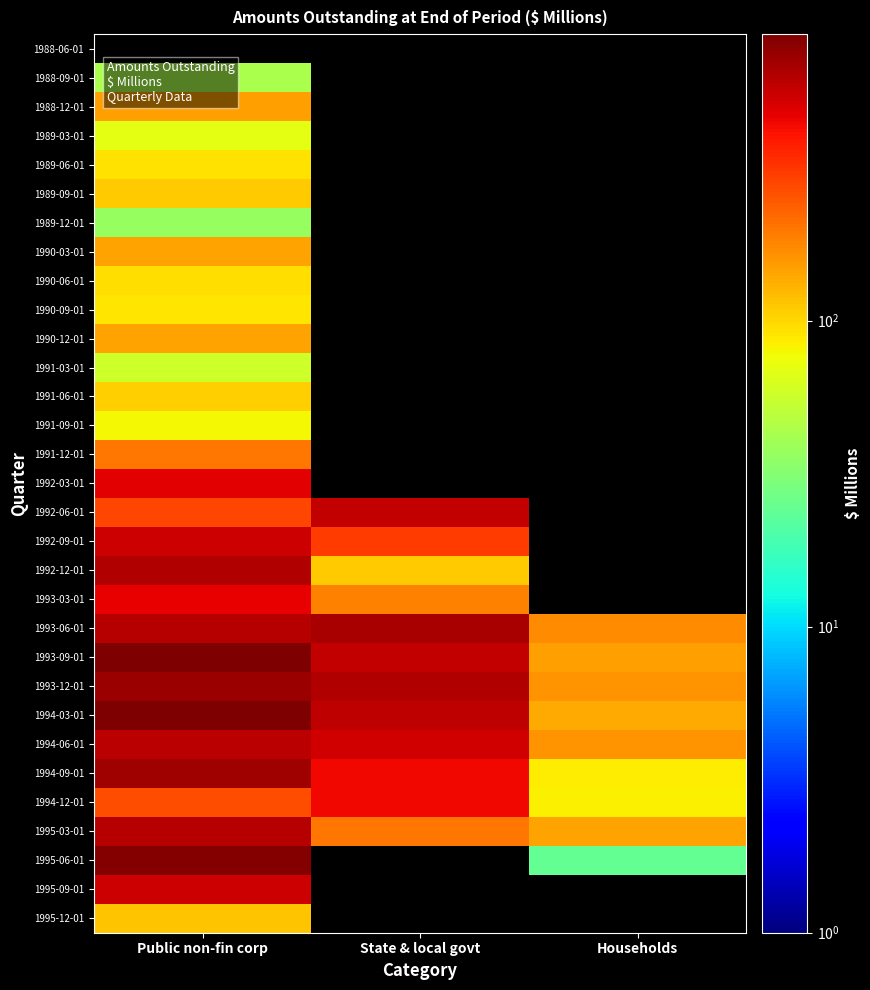

Between State & local govt and Public non-fin corp, which is larger?

Public non-fin corp